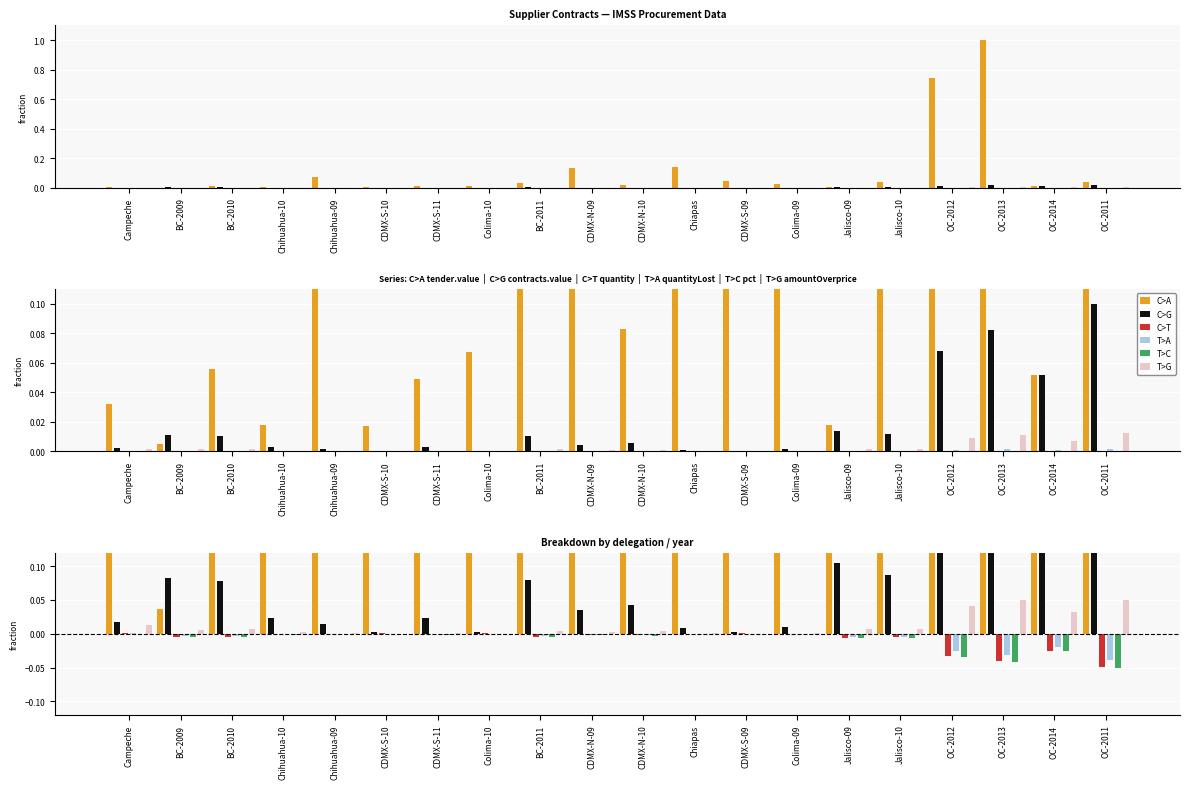

True or false: T>G has a value of 0.0 at Jalisco-09.

False